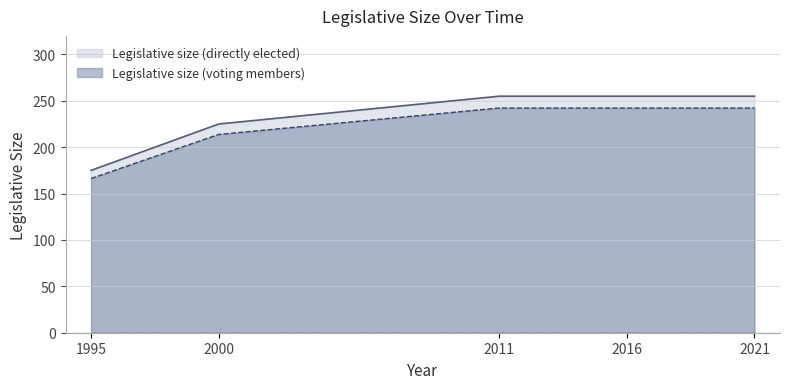

What is the sum of the Legislative size (directly elected) values at 2016 and 2000?

480.0